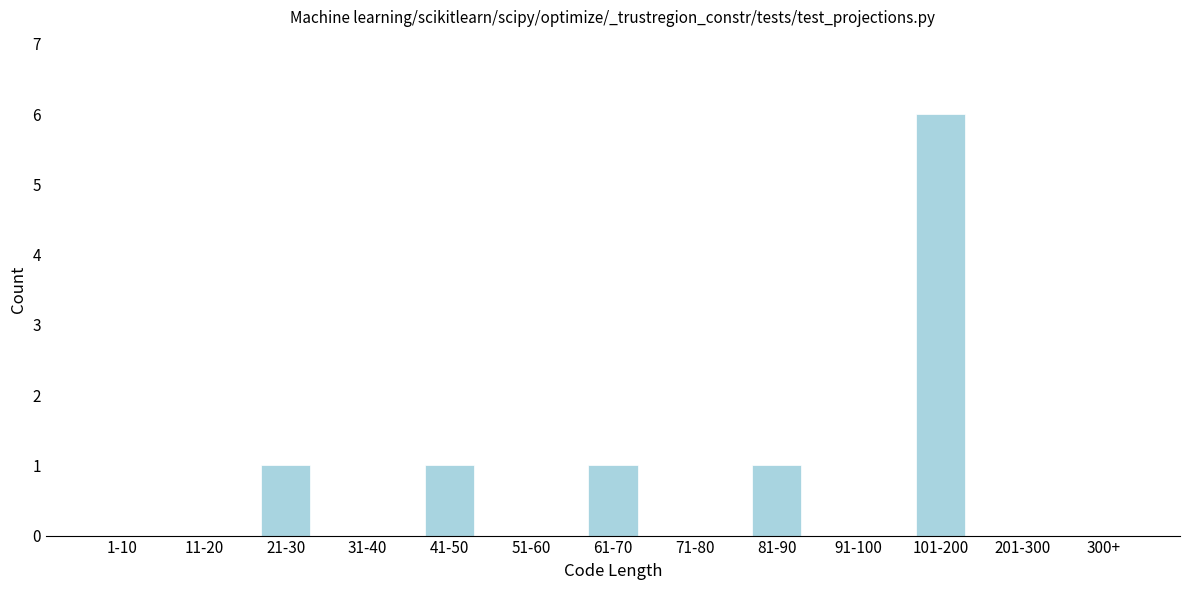

Reading right to left, what are all the values shown in this chart?

300+=0	201-300=0	101-200=6	91-100=0	81-90=1	71-80=0	61-70=1	51-60=0	41-50=1	31-40=0	21-30=1	11-20=0	1-10=0